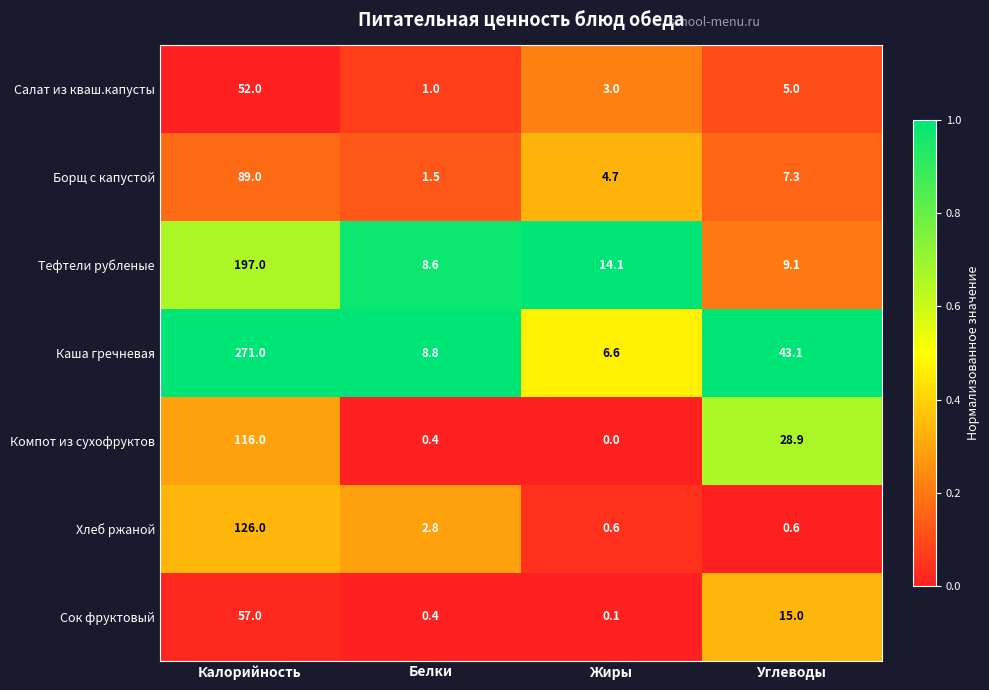

How many data points does each series have?

4